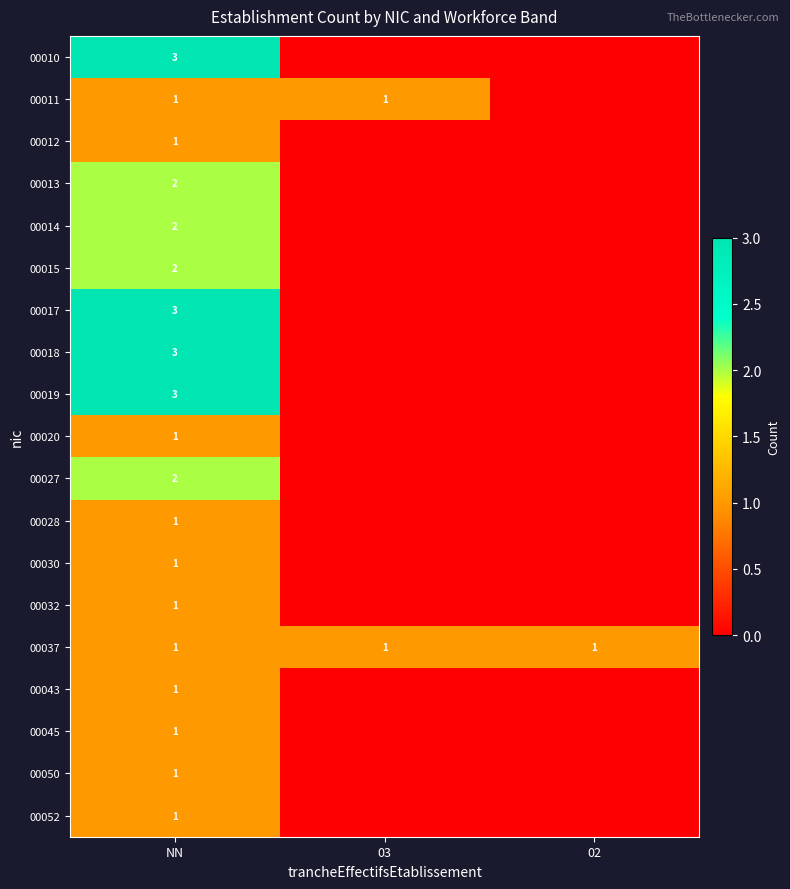

Count the number of categories in the chart.

3